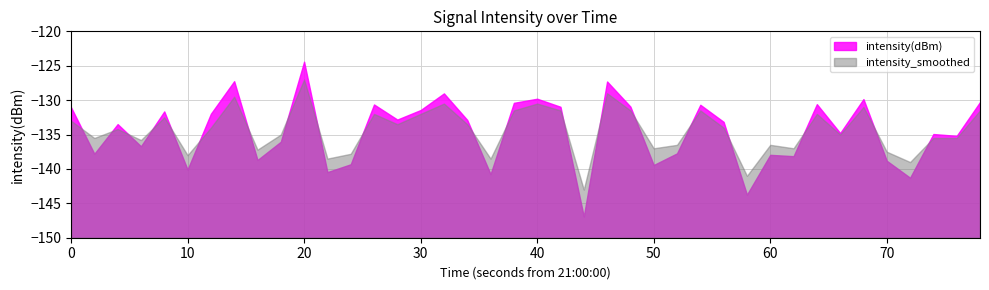

What is the average value of the intensity_smoothed series?

-134.4